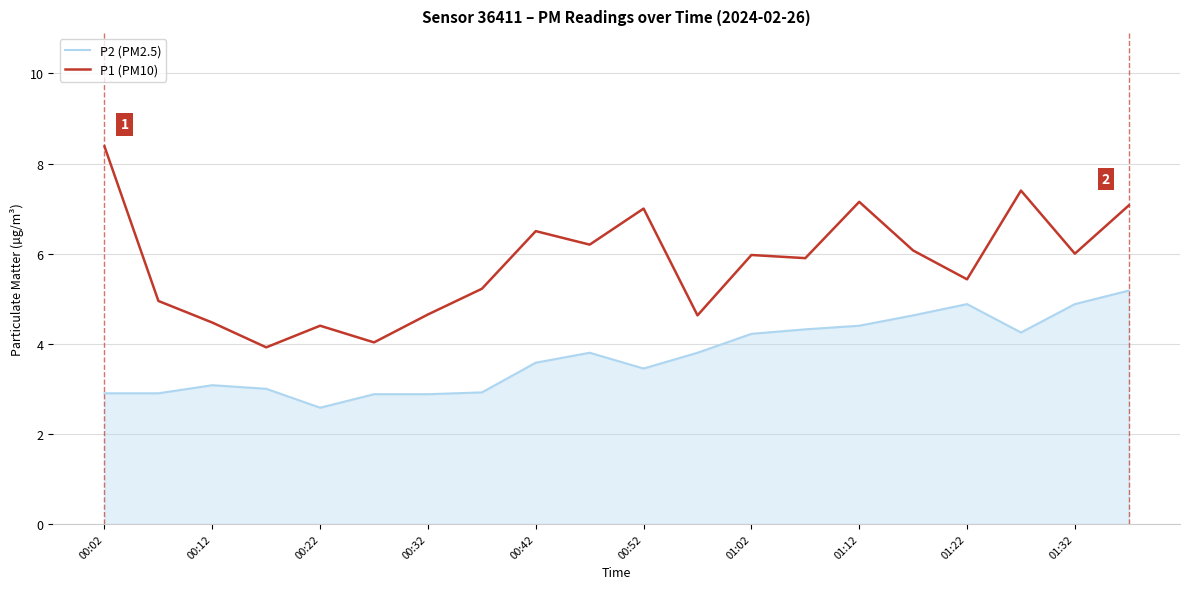

Which series has the widest spread of values?

P1 (PM10)